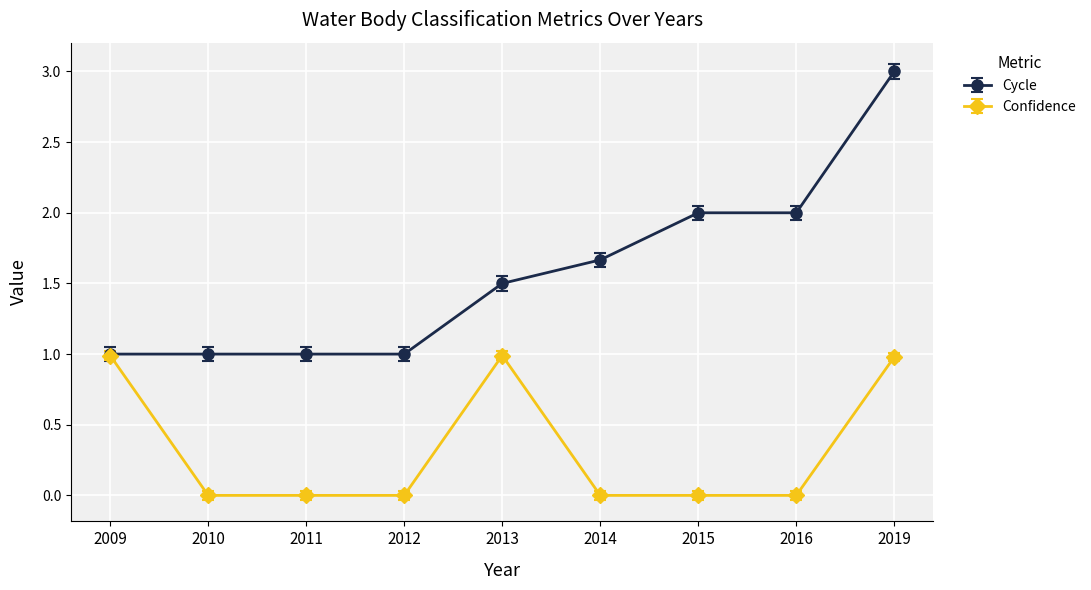

What is the maximum value shown in the chart?

3.0